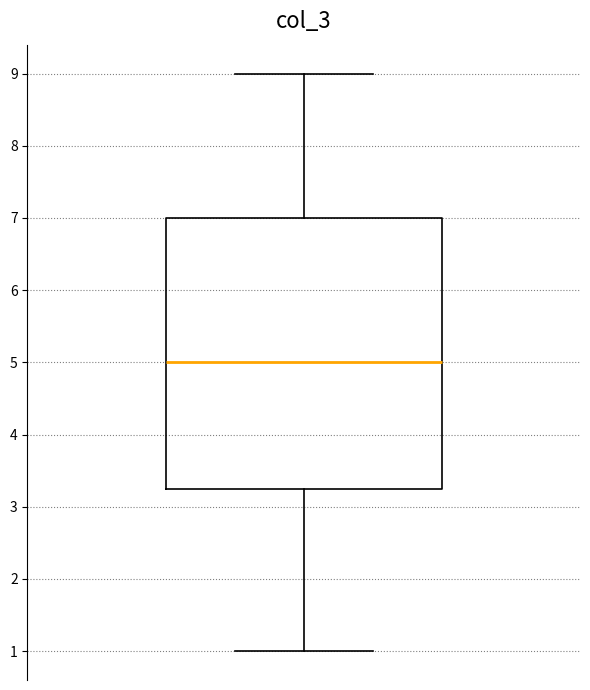

Transcribe this box plot: give where the median line is, the range the box spans, and where the two whiskers end, as read against the y-axis. The values are not printed on the chart, so give them approximately, as read against the axis.

median 5.0, box 3.3 to 7.0, whiskers 1.0 to 9.0